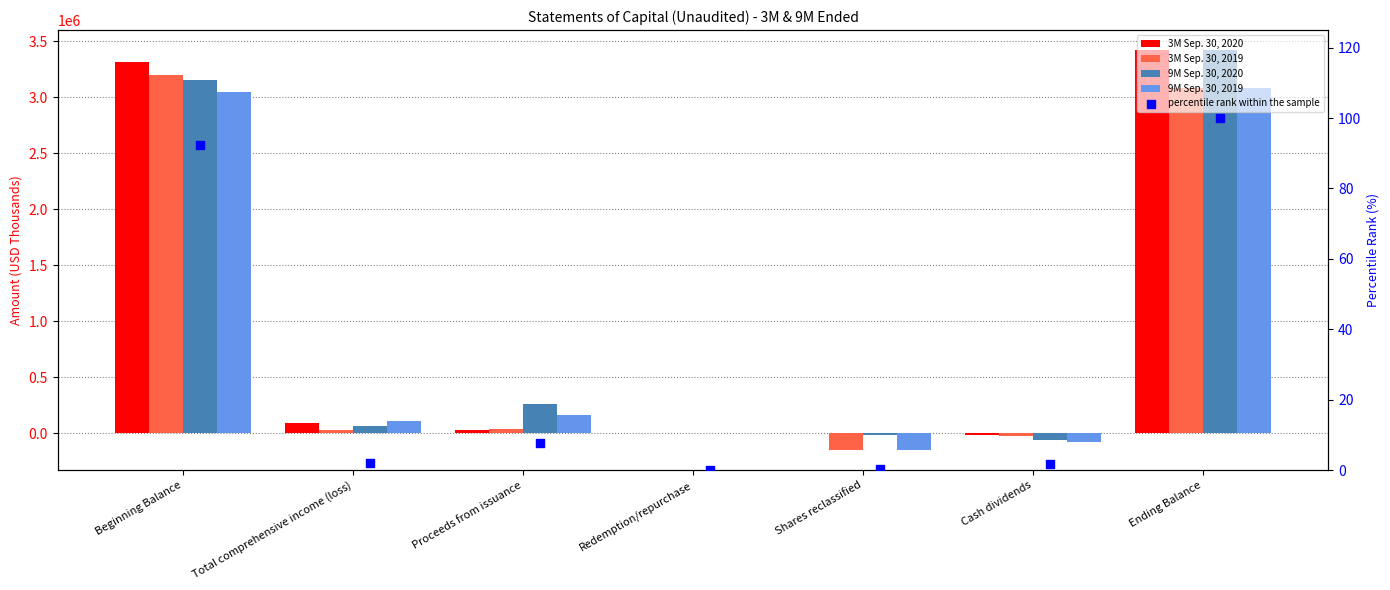

At how many categories does at least one series exceed 2459427?

2